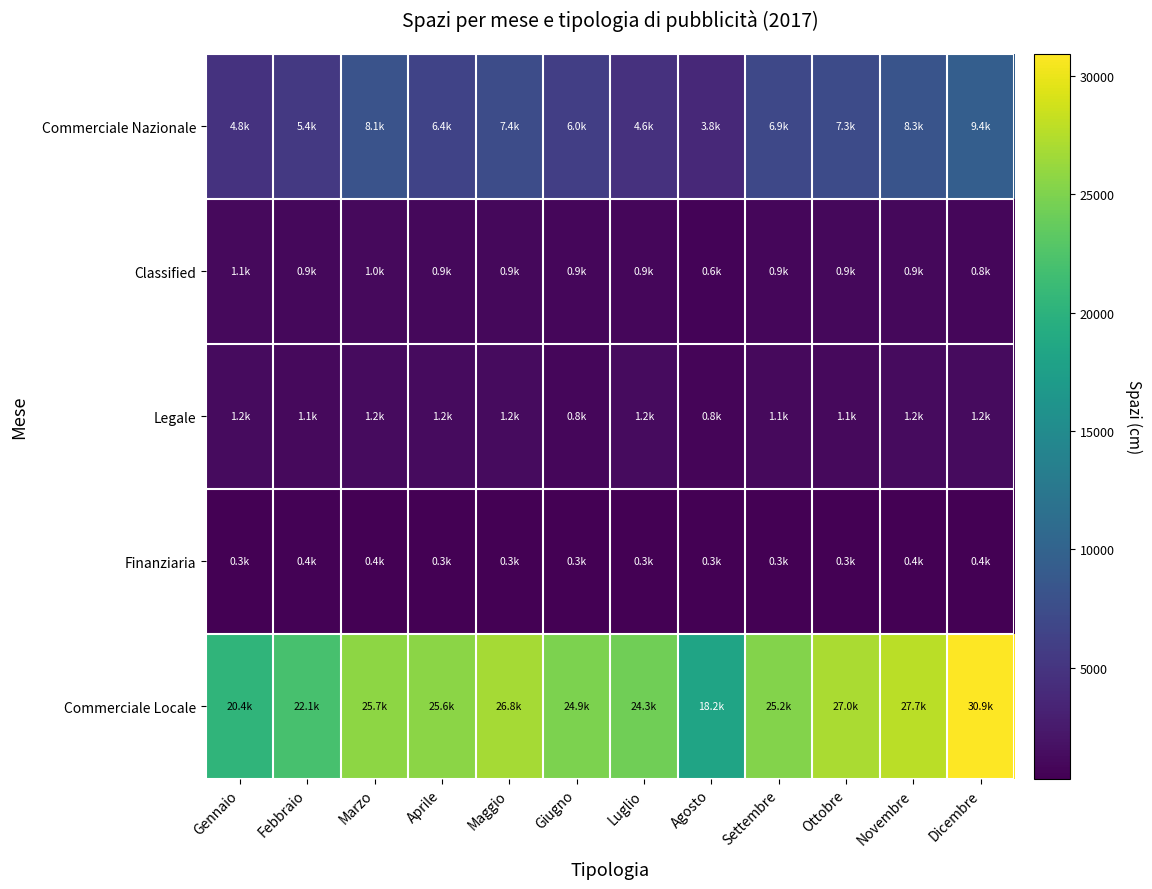

Which series changed the most between Agosto and Novembre?

Commerciale Locale